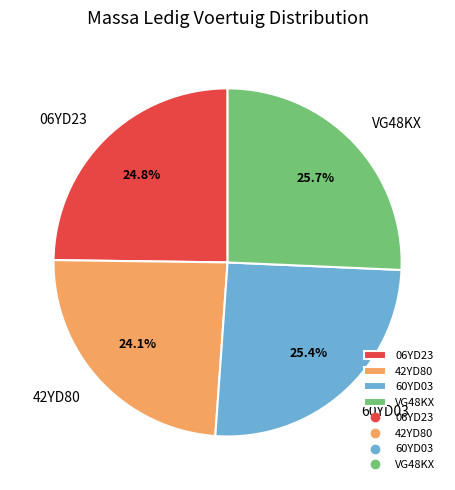

Which slice is the smallest?

42YD80